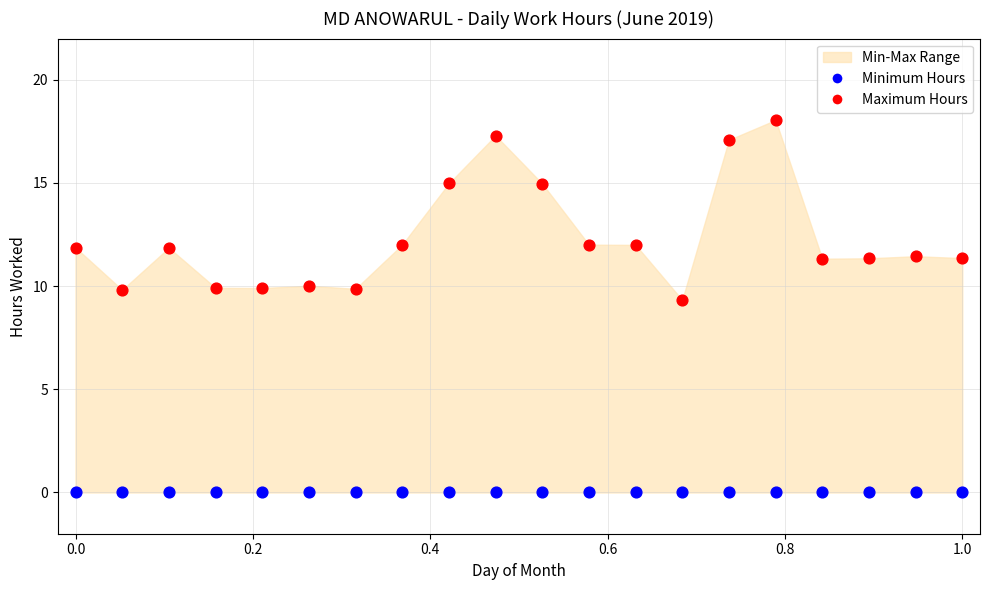

Which series reaches the minimum Y coordinate?

Minimum Hours